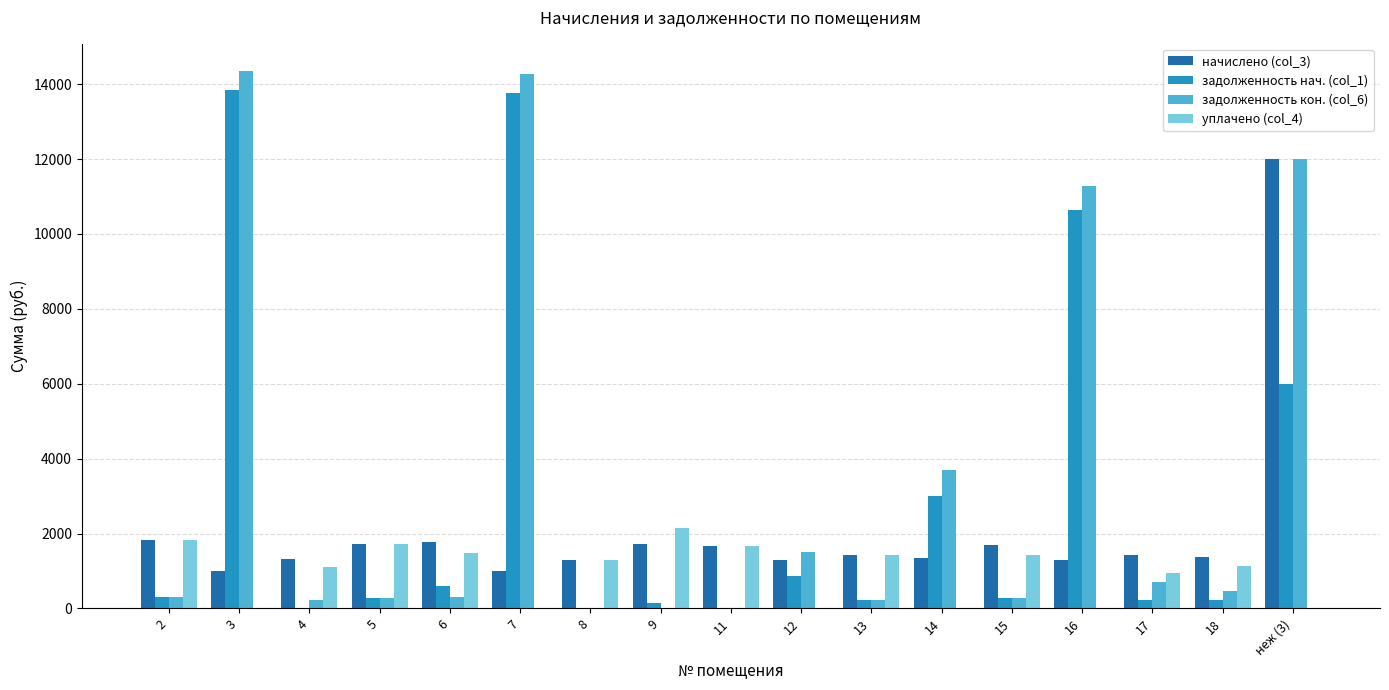

The value of задолженность нач. (col_1) at 16 is 18700.2. True or false?

False